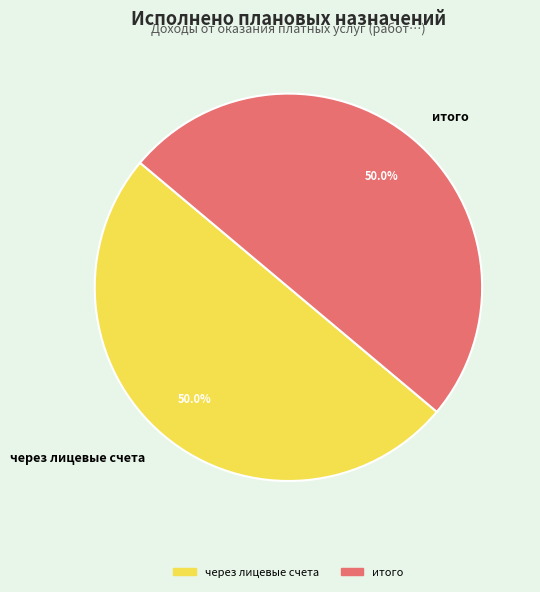

What percentage is NOT represented by итого?

50.0%